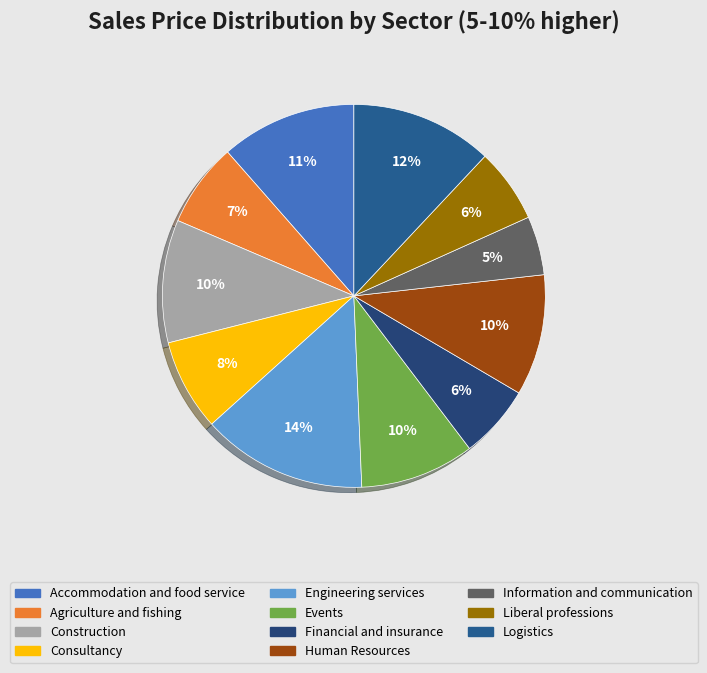

What is the largest slice in the pie chart?

Engineering services